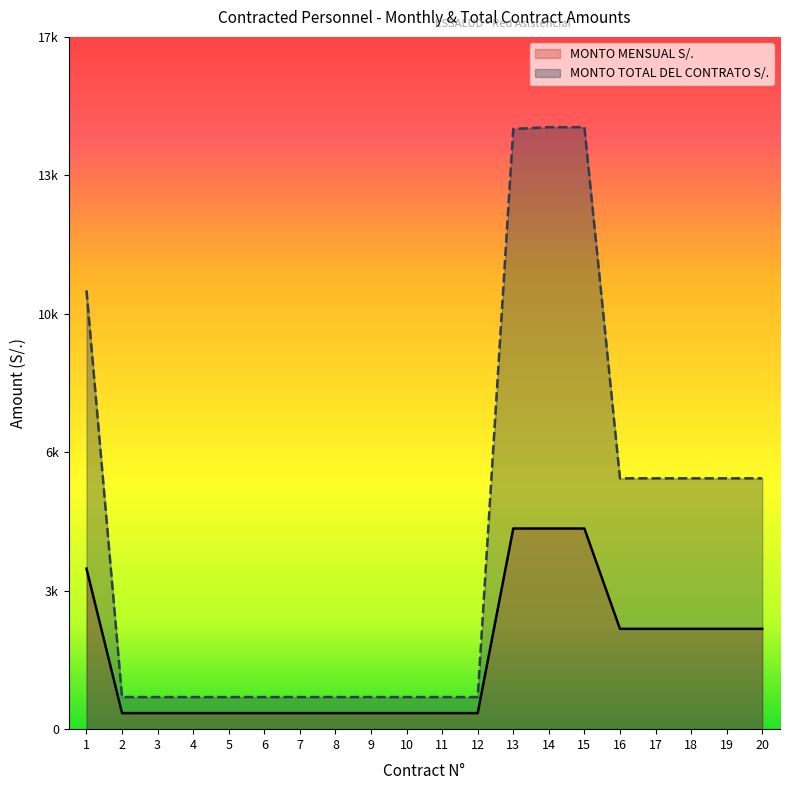

Does the chart have visible grid lines?

No